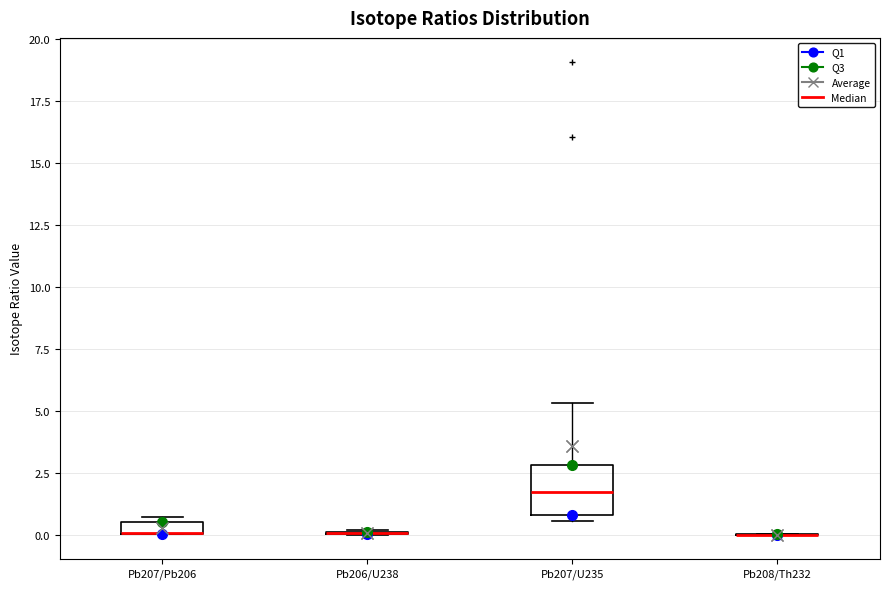

Comparing the boxes themselves (not the whiskers), which one is the tallest?

Pb207/U235